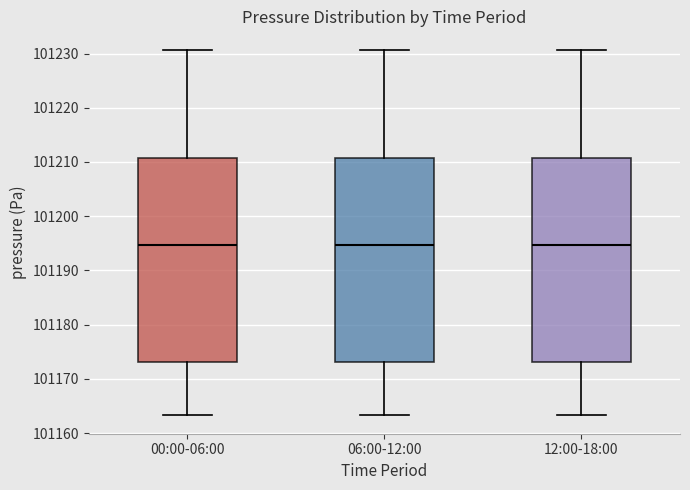

Reading left to right, read every box against the y-axis: the position of its median line, the range the box covers, and the ends of its whiskers. The values are not printed on the chart, so give them approximately, as read against the axis.

00:00-06:00: median 101195, box 101173 to 101211, whiskers 101163 to 101231
06:00-12:00: median 101195, box 101173 to 101211, whiskers 101163 to 101231
12:00-18:00: median 101195, box 101173 to 101211, whiskers 101163 to 101231